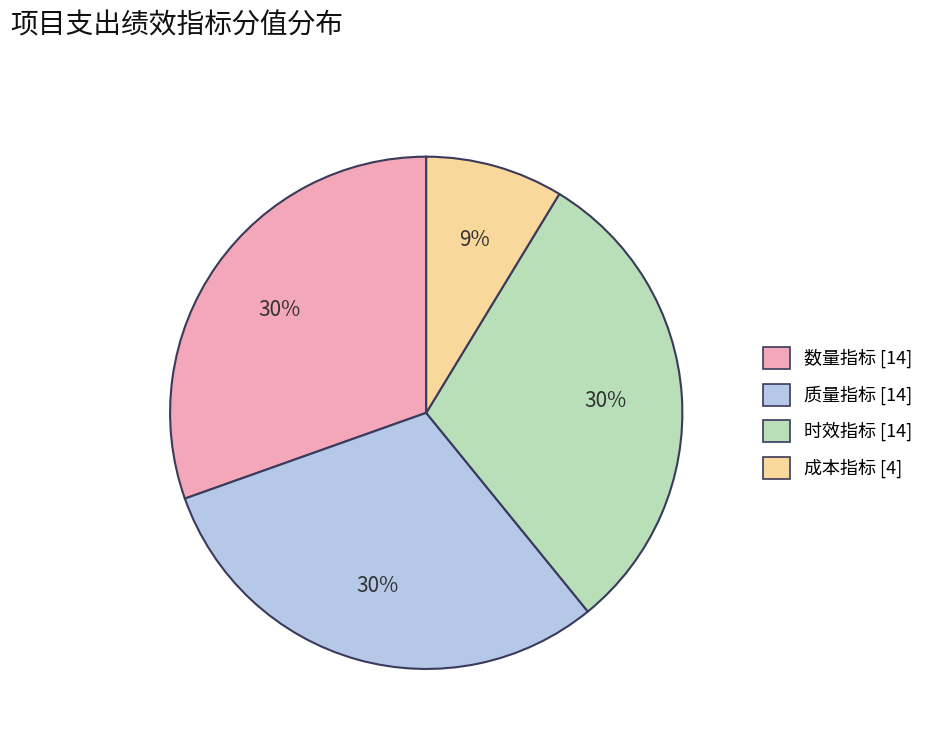

Does any single category account for the majority?

No